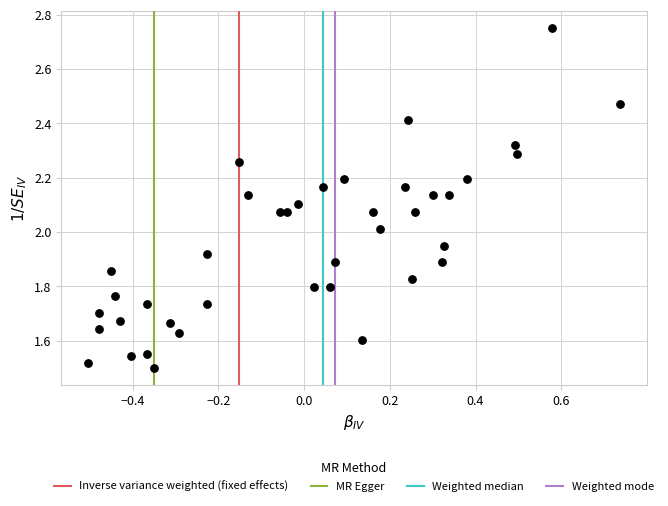

What is the range of X values (max minus min)?

1.2